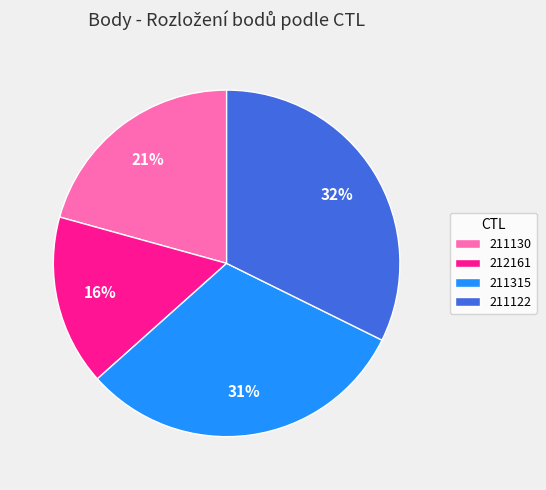

Does 211130 represent more than half of the total?

No